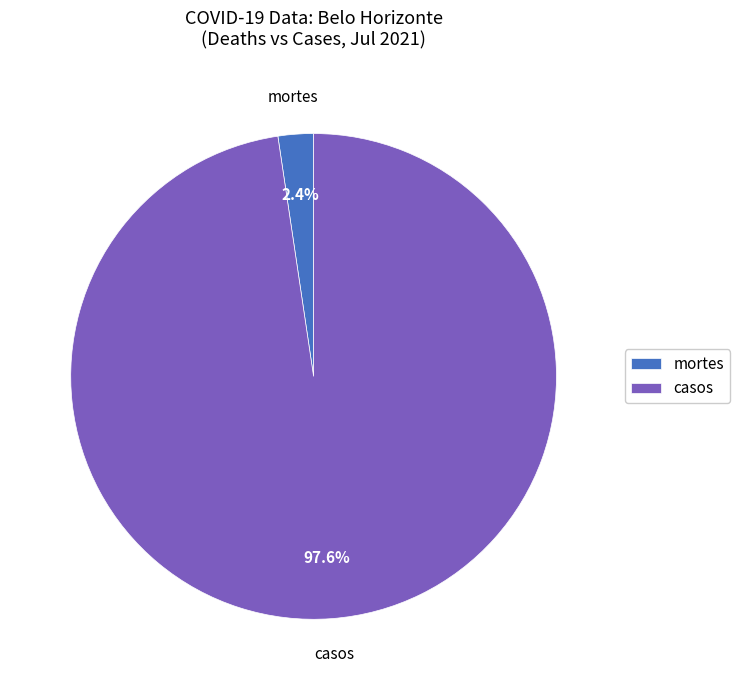

Which category accounts for the majority?

casos